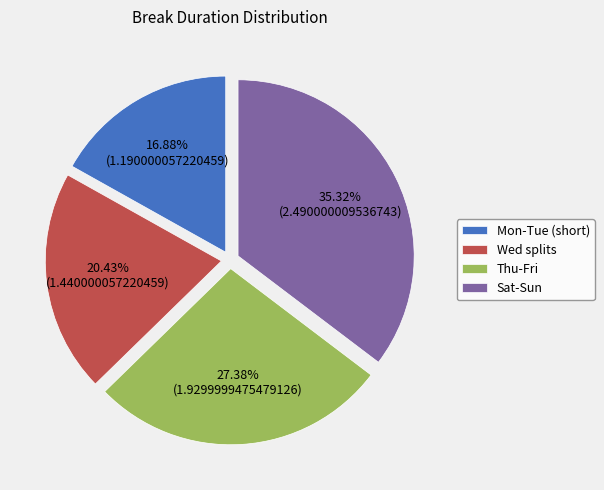

Which category has the smallest portion of the pie?

Mon-Tue (short)